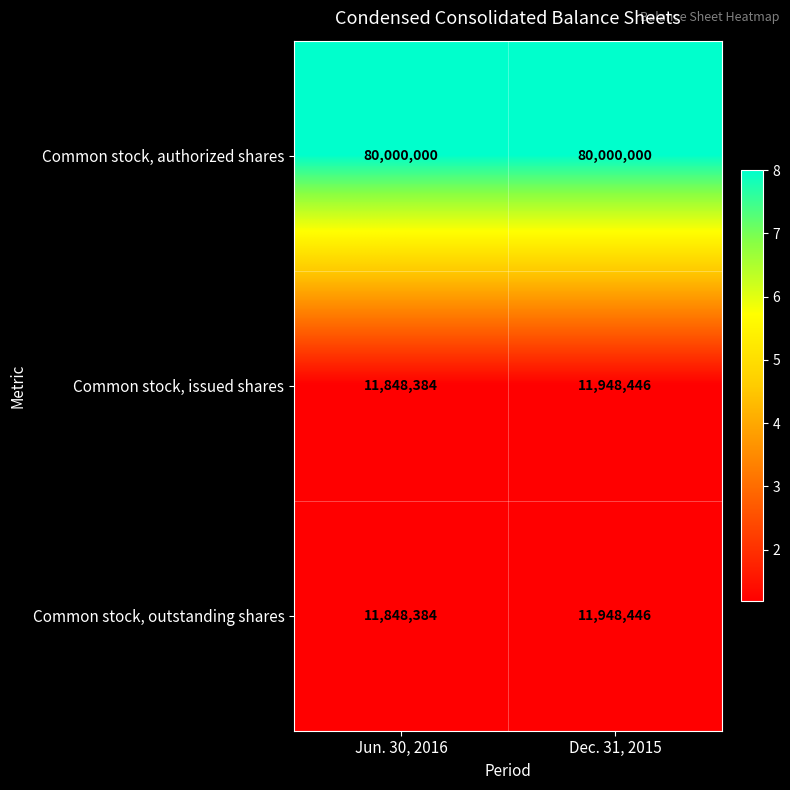

The Common stock, authorized shares series shows 80000000 at Jun. 30, 2016. True or false?

True